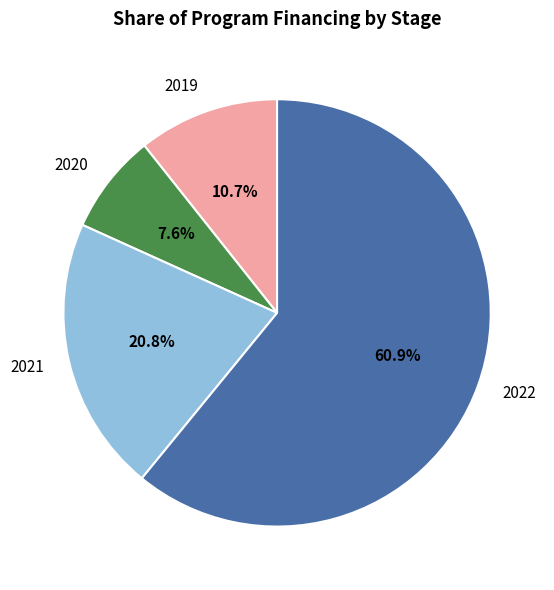

To the nearest percent, what portion does 2020 represent?

8%